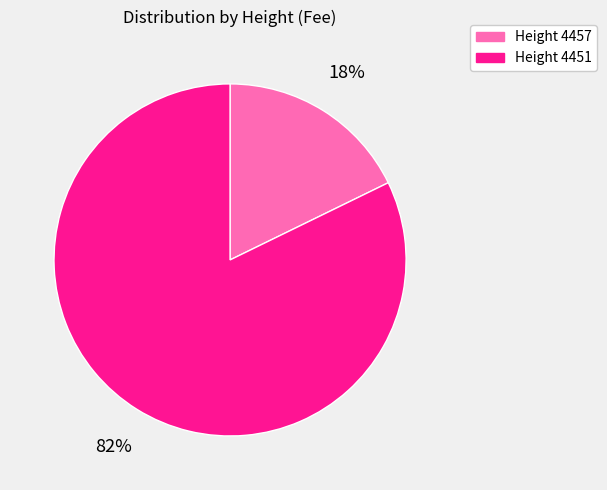

Is there any slice that represents more than half of the pie?

Yes